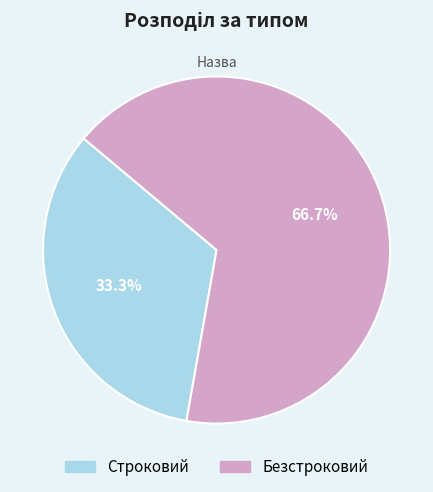

To the nearest percent, what is the difference between the largest and smallest slice percentages?

33%